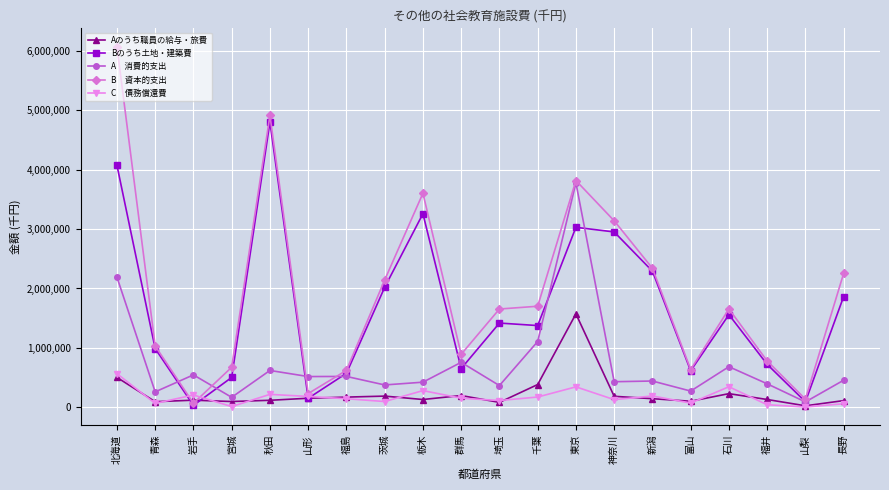

What is the label of the 6th point from the right?

新潟